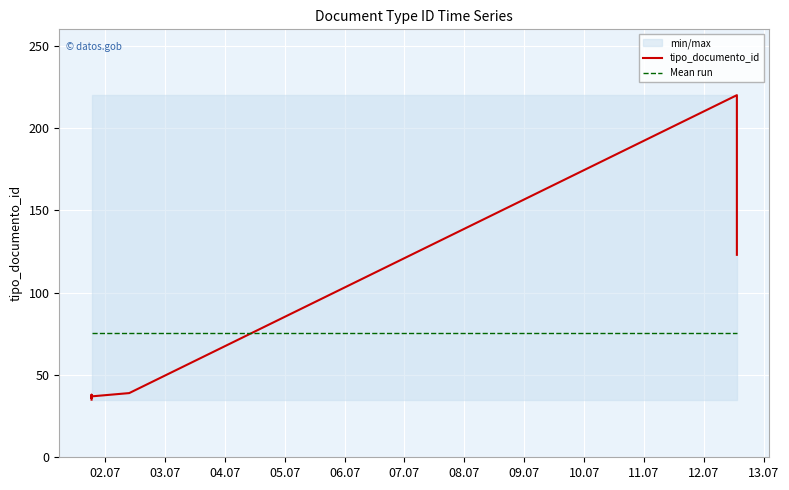

What is the sum of all values?

528